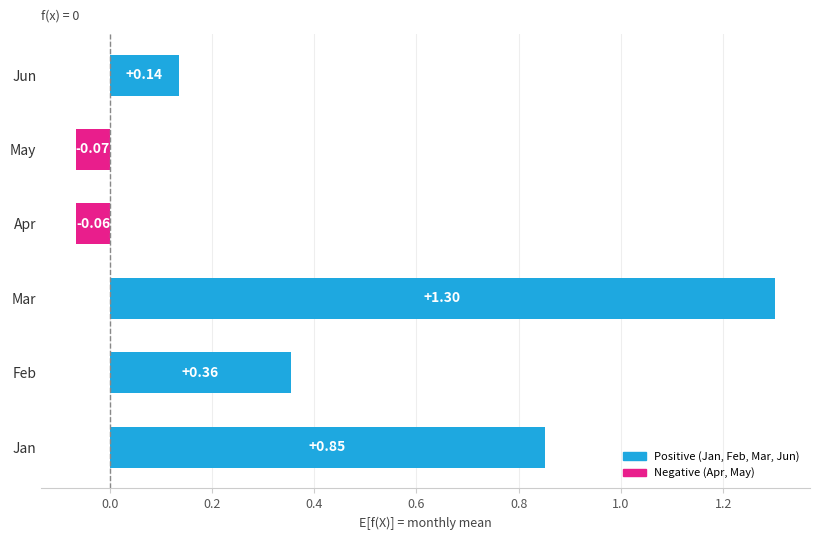

Approximately how many times larger is the value at Jan compared to Mar?

0.7